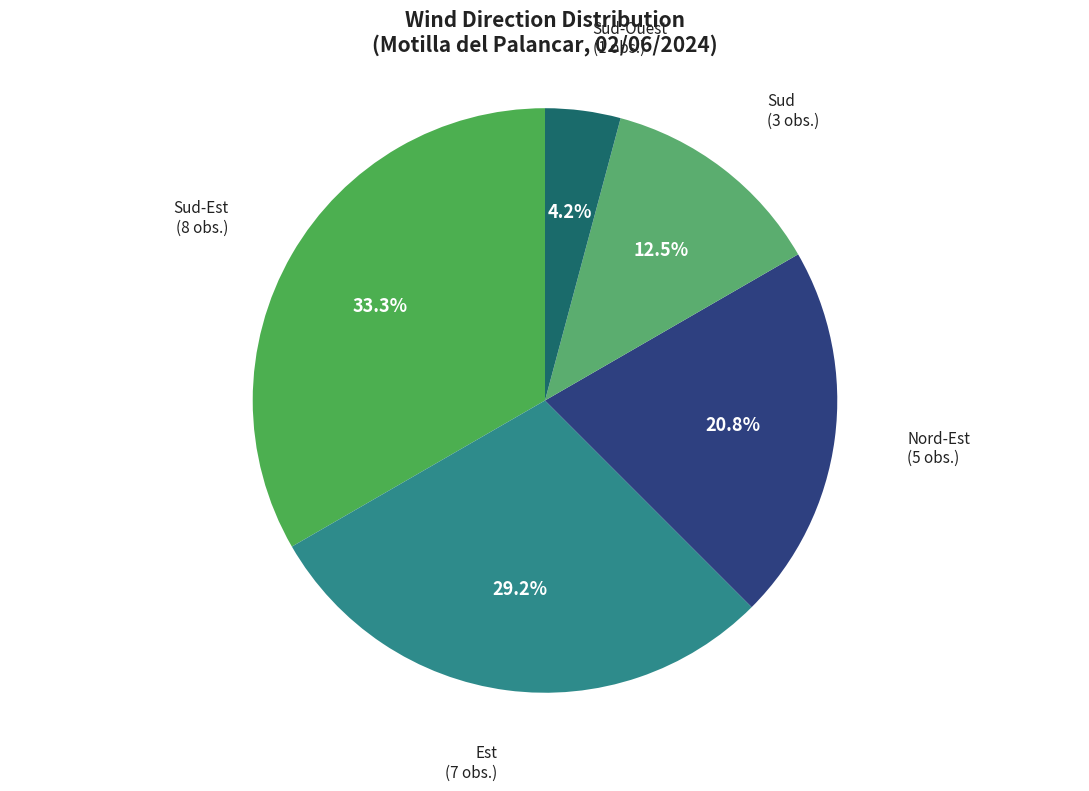

Which slice is the largest?

Sud-Est